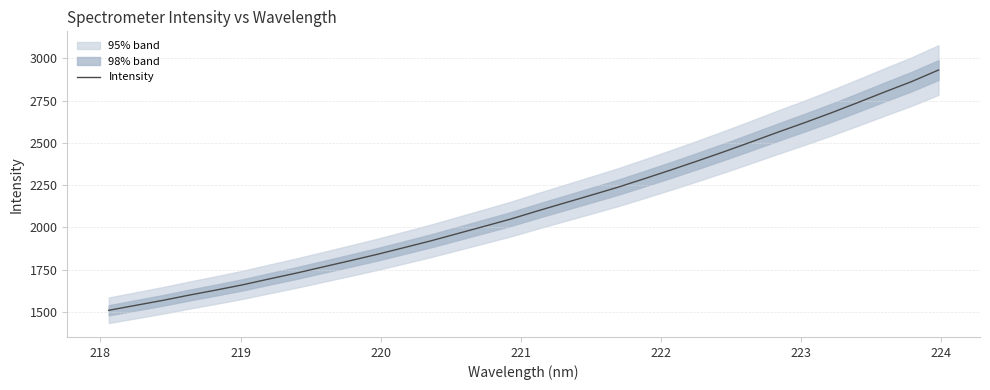

Does the chart have visible grid lines?

Yes